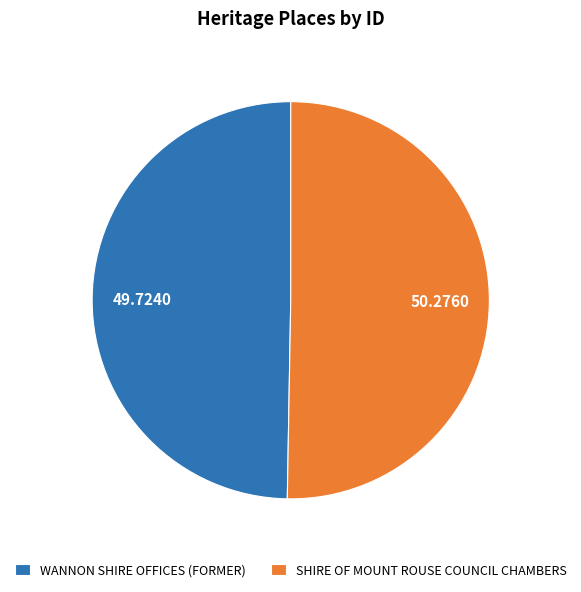

Is it true that SHIRE OF MOUNT ROUSE COUNCIL CHAMBERS is 63% of the pie?

False